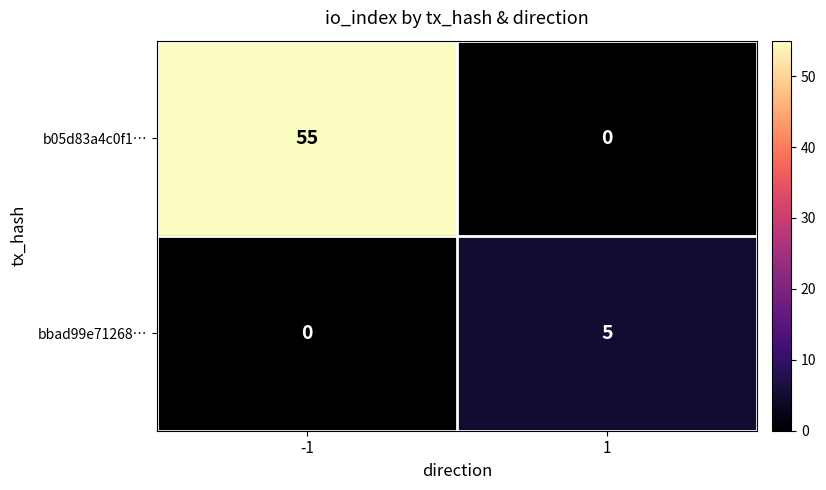

The value of b05d83a4c0f1… at -1 is 55. True or false?

True